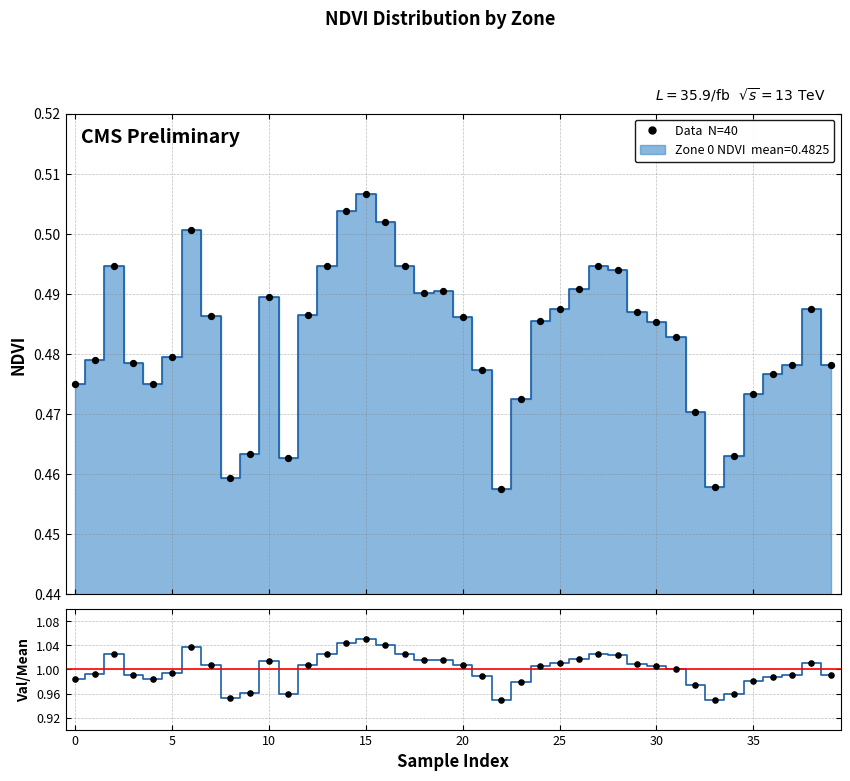

Which series has the largest Y range (max minus min)?

NDVI / Mean